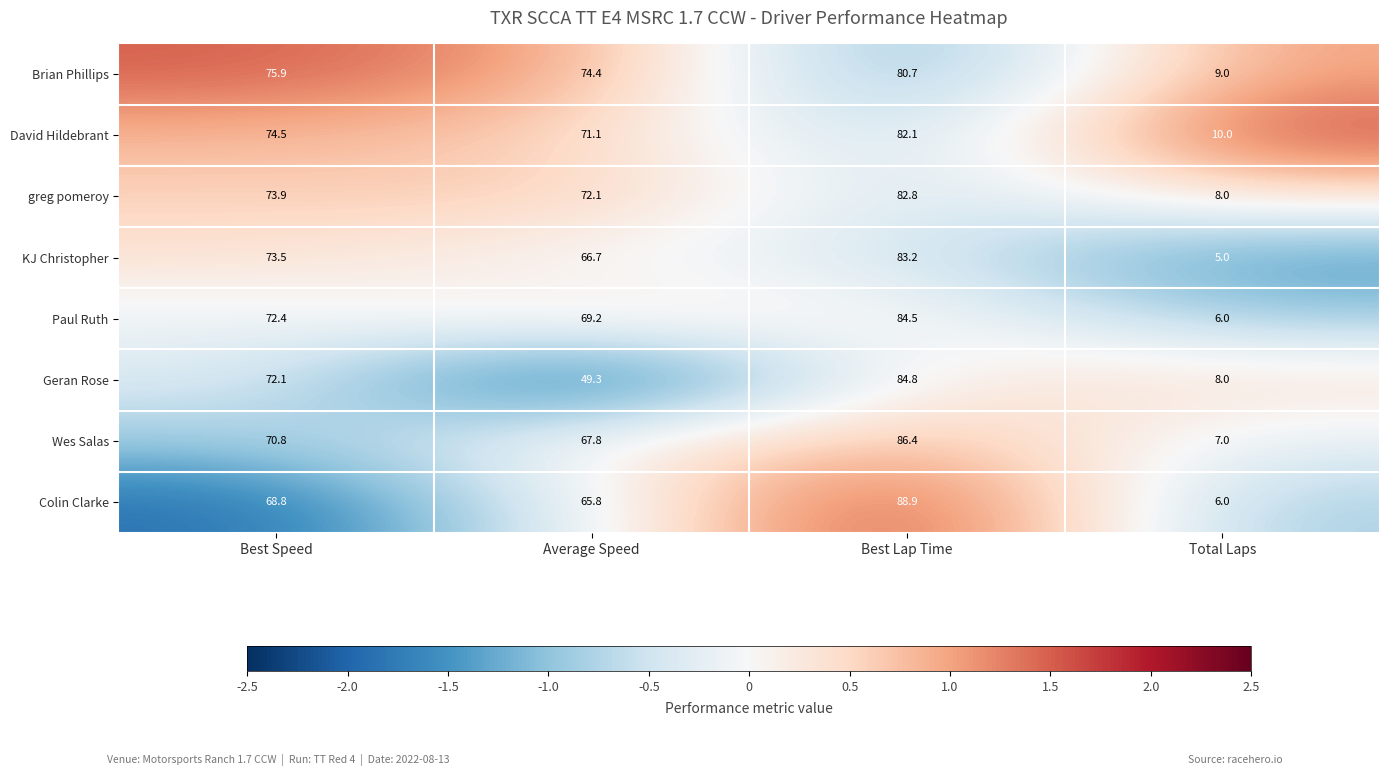

What is the sum of all David Hildebrant values?

237.7